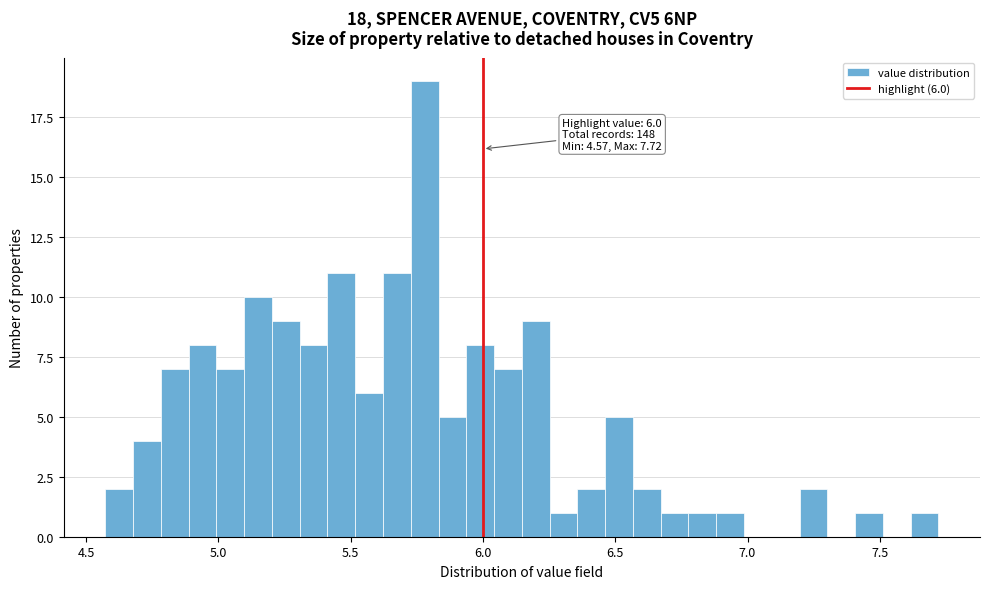

Read against the x-axis, roughly where is the centre of the tallest bar?

5.80